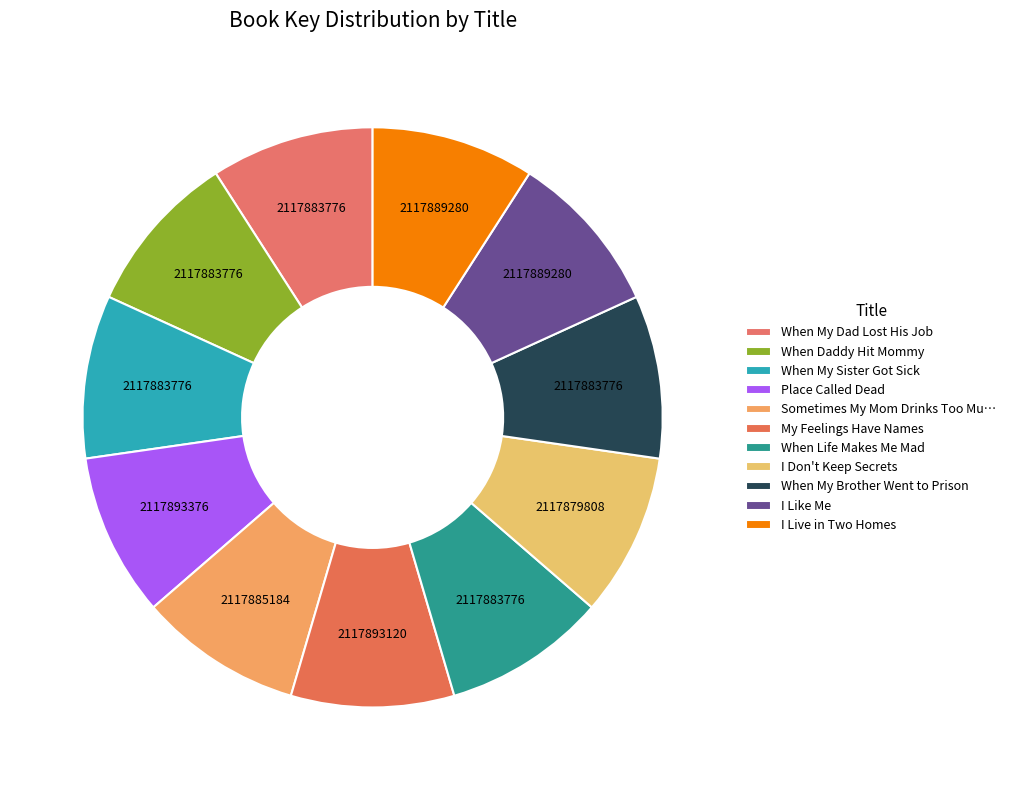

Count the number of slices in the pie.

11